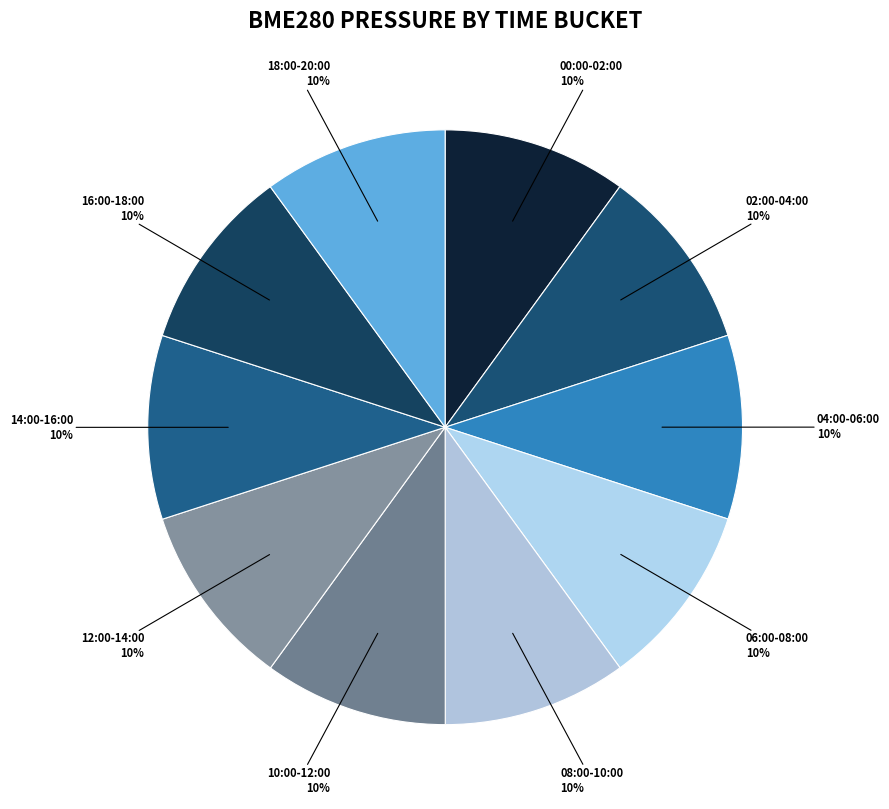

Count the number of slices in the pie.

10